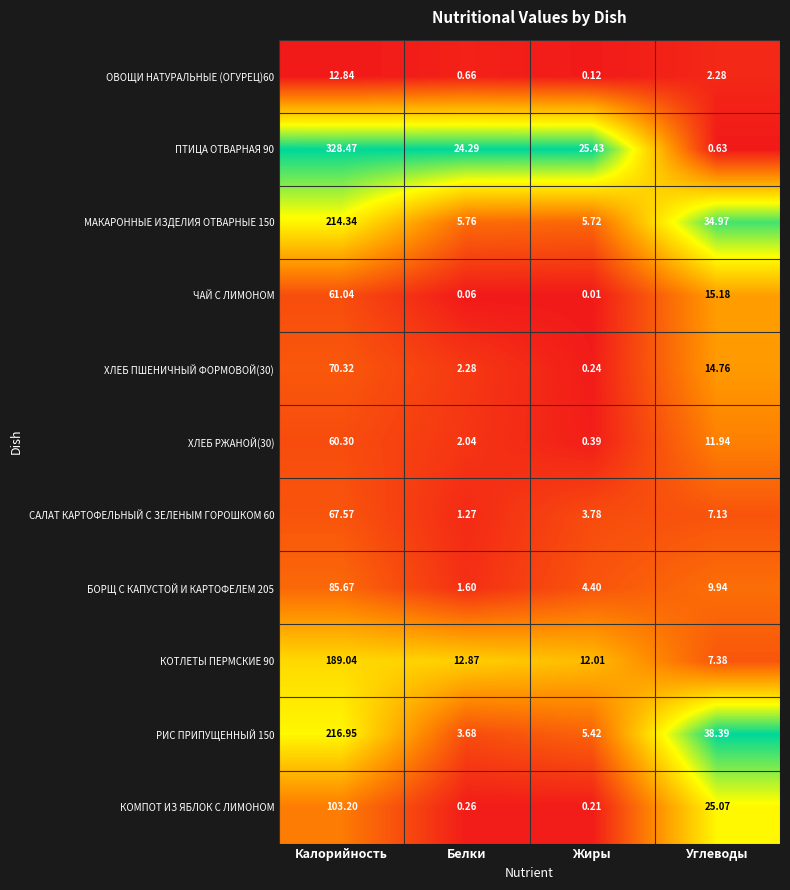

At which label is КОМПОТ ИЗ ЯБЛОК С ЛИМОНОМ closest to 51?

Углеводы